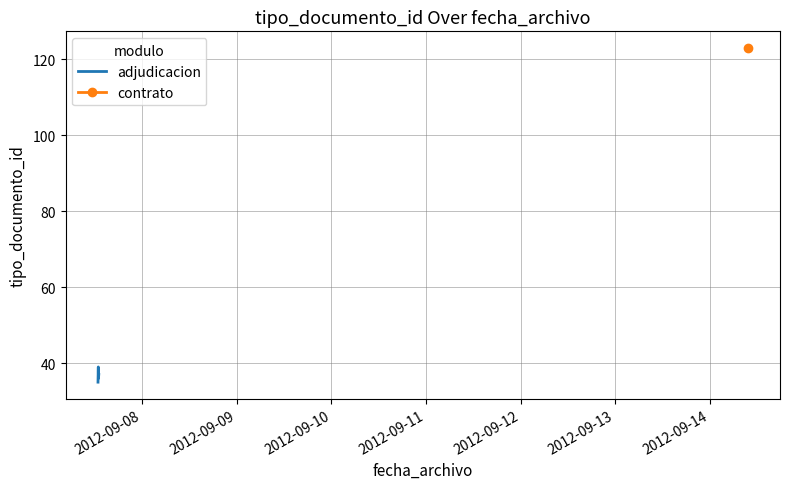

What is the maximum value for adjudicacion?

39